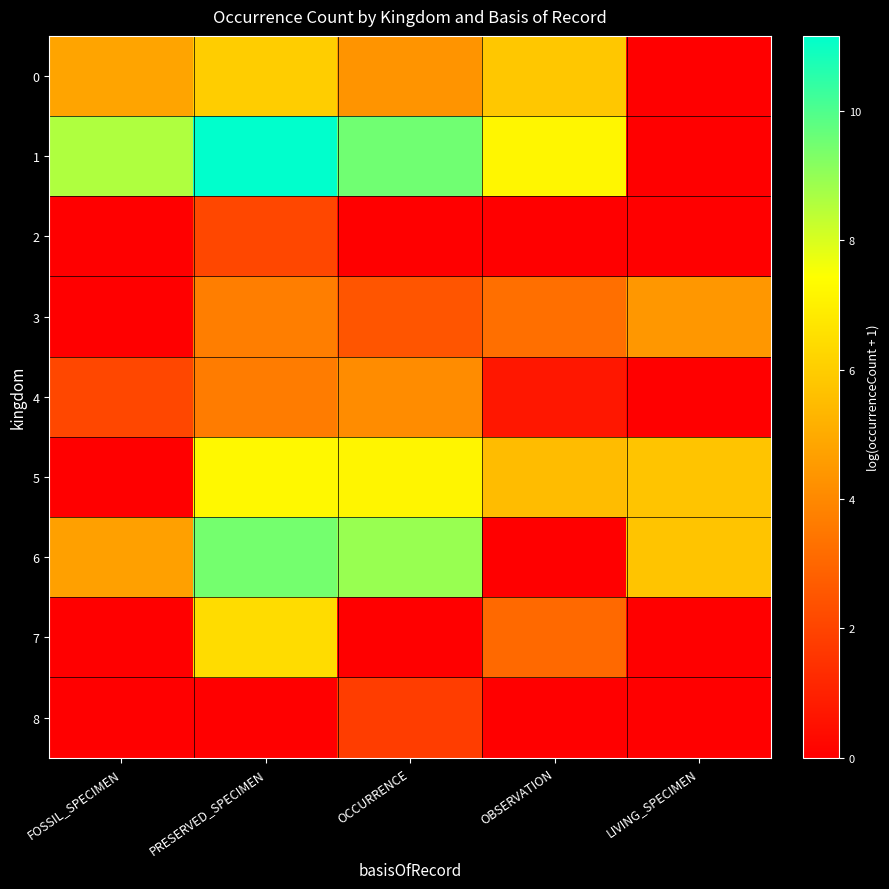

At how many categories does at least one series exceed 2?

5